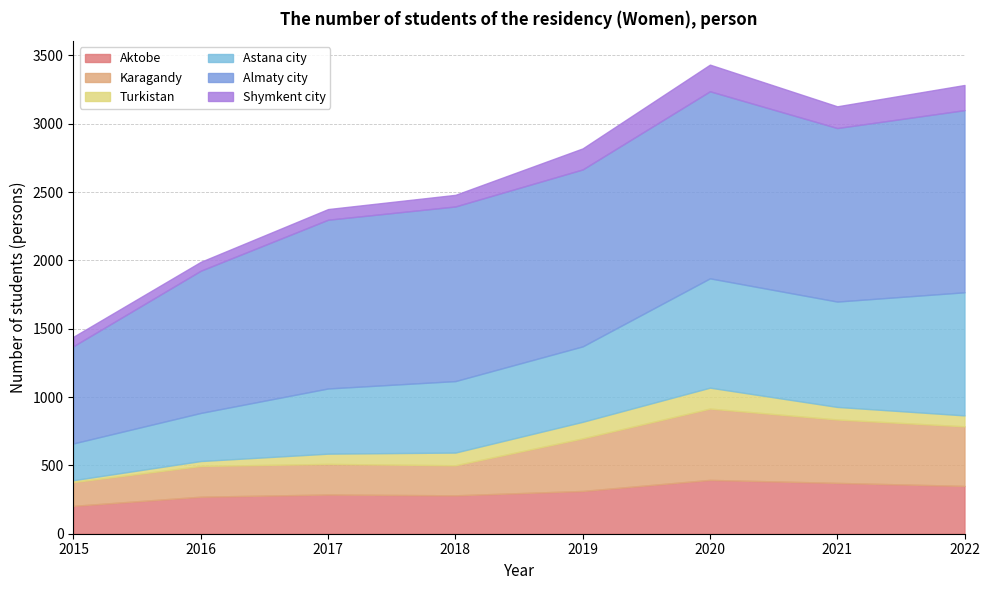

True or false: Turkistan and Shymkent city cross at least once.

True